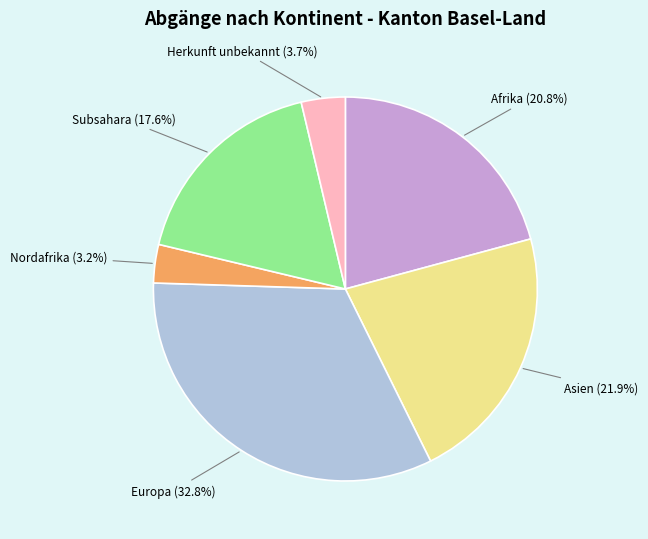

What is the ratio of the value at Asien to the value at Herkunft unbekannt?

5.9